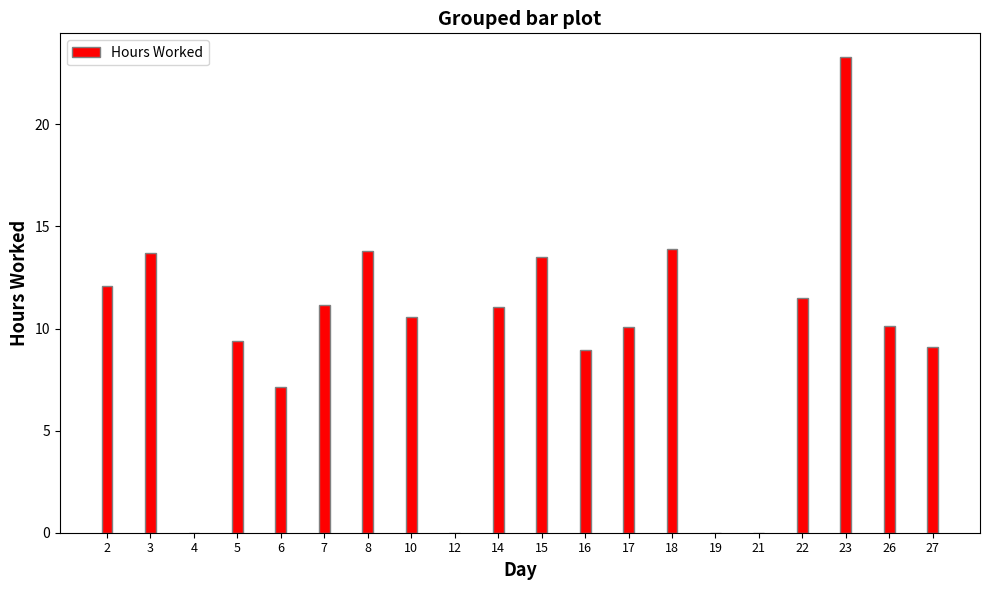

What is the greatest value displayed?

23.3